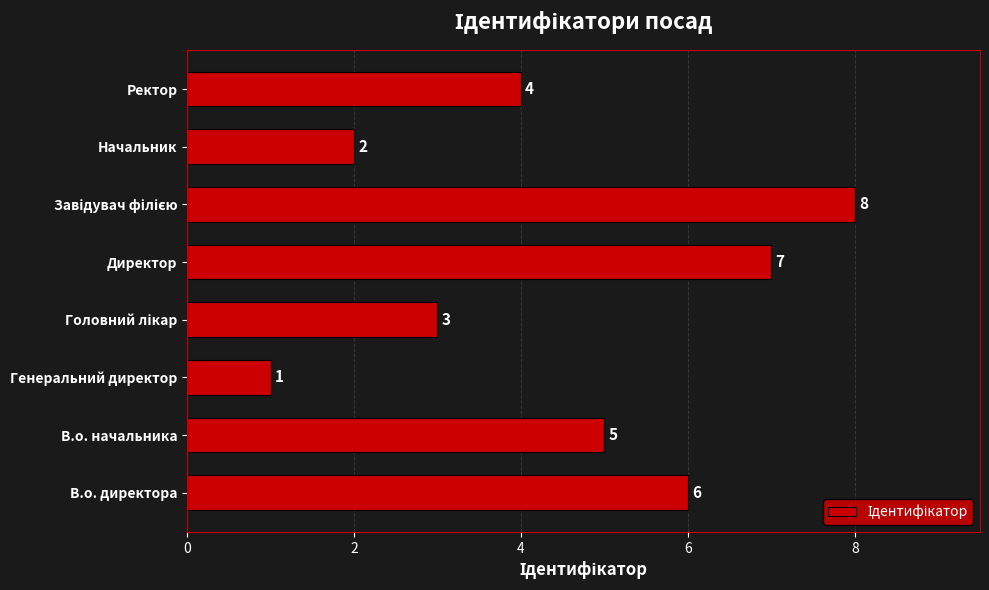

What is the approximate value at Директор?

7